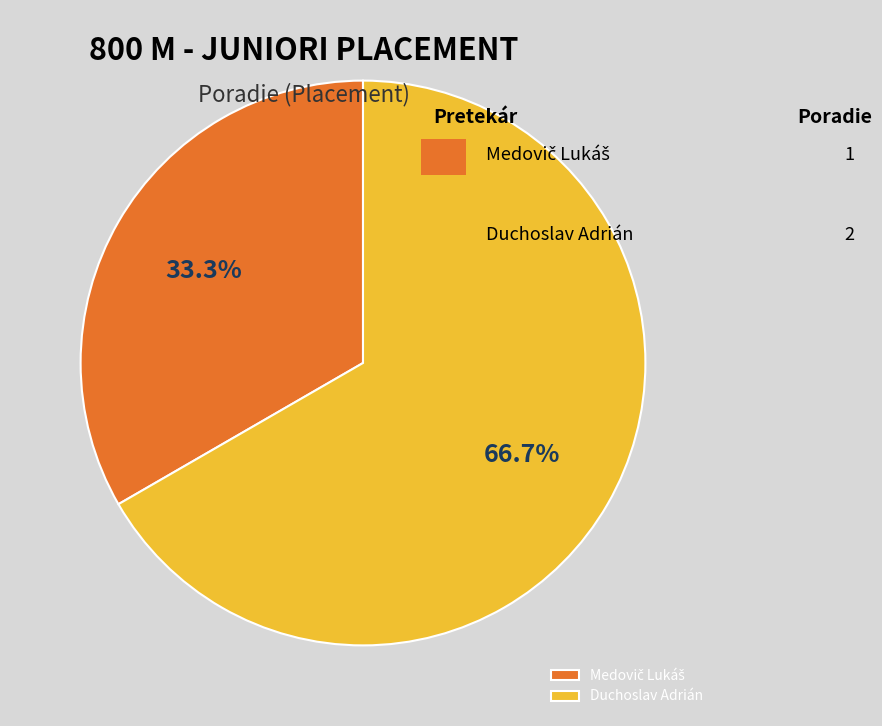

Is Duchoslav Adrián the majority of the pie?

Yes